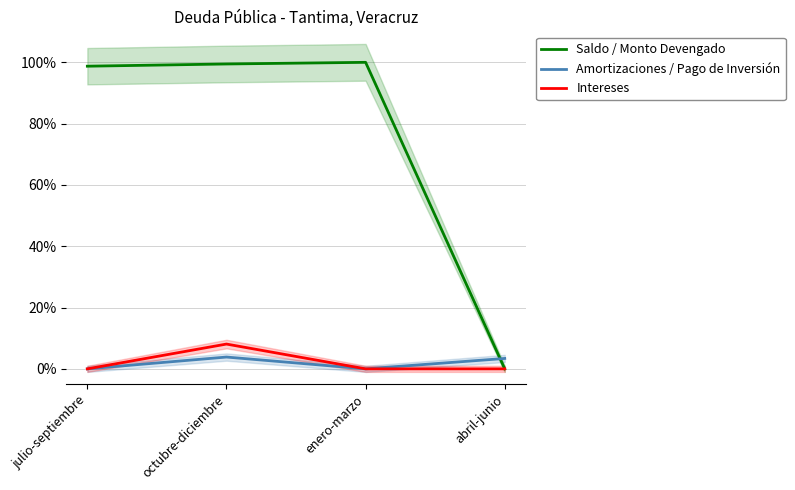

Which series has the widest spread of values?

Saldo / Monto Devengado